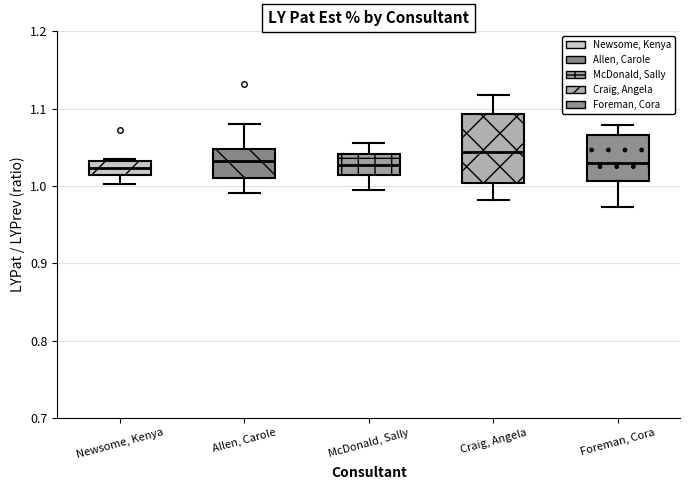

Where does the lower whisker of the box for Allen, Carole end on the y-axis? The values are not printed on the chart, so give them approximately, as read against the axis.

0.99